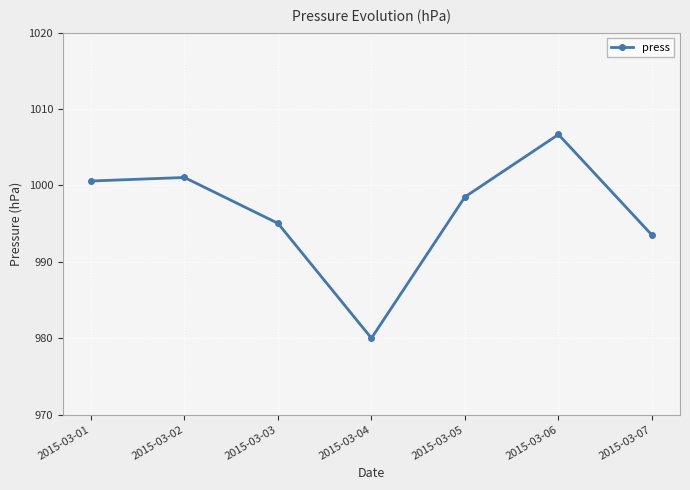

Which label corresponds to the smallest value in the chart?

2015-03-04